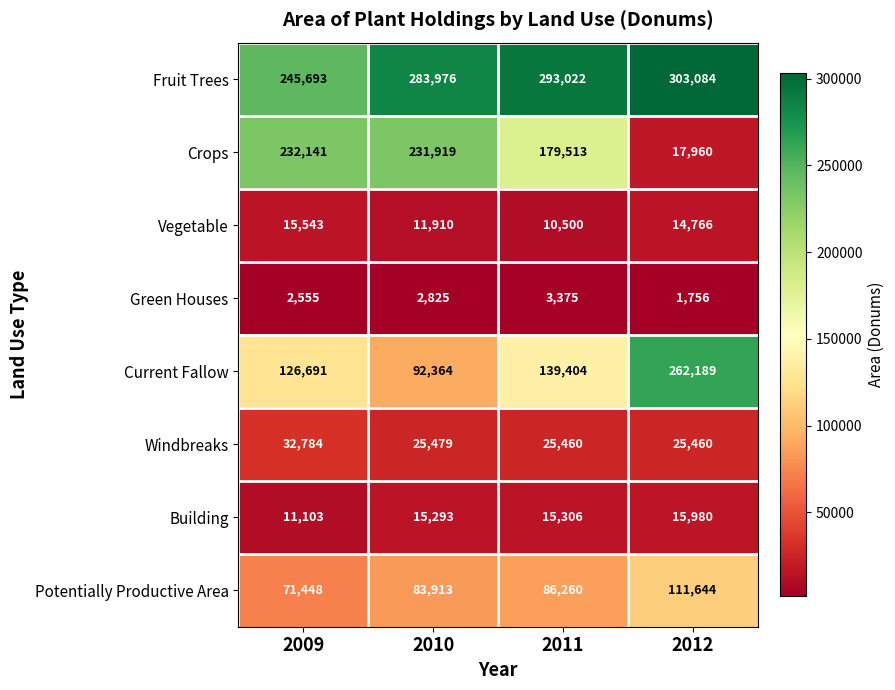

What is the approximate value of Current Fallow at 2011?

139404